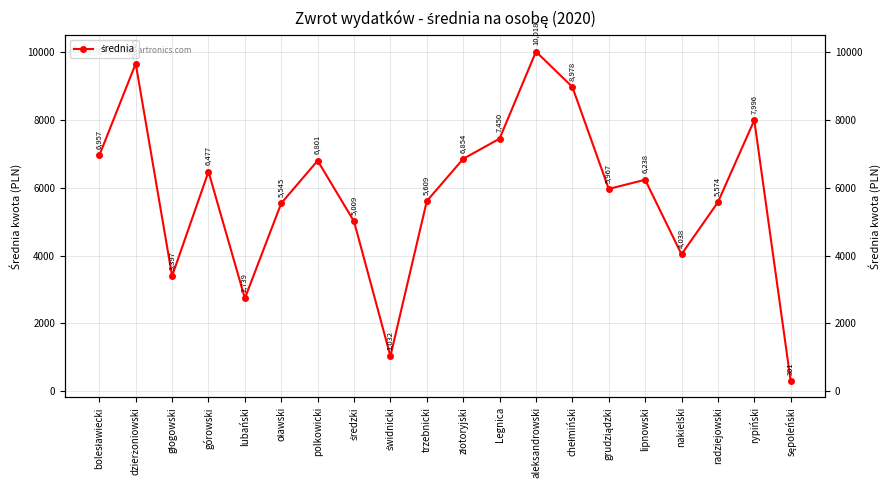

What is the difference between the maximum and minimum values?

9717.0